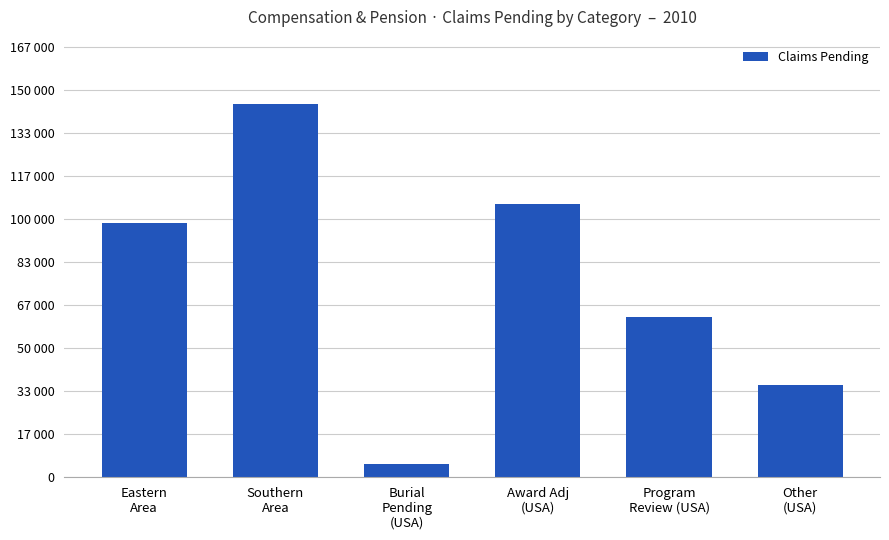

Reading left to right, transcribe all the data shown in this chart.

Eastern
Area=98917	Southern
Area=144963	Burial
Pending
(USA)=5134	Award Adj
(USA)=105985	Program
Review (USA)=62293	Other
(USA)=35791